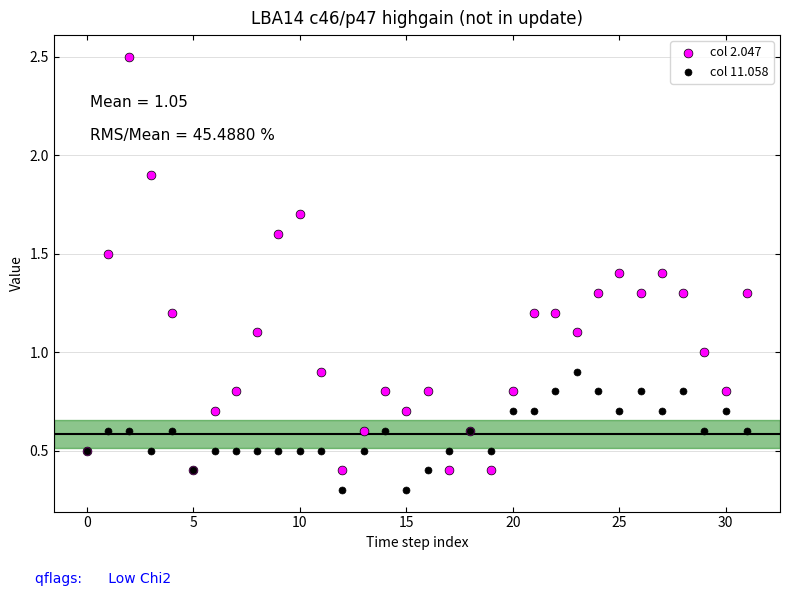

What are all the series names shown in the legend?

col 2.047, col 11.058